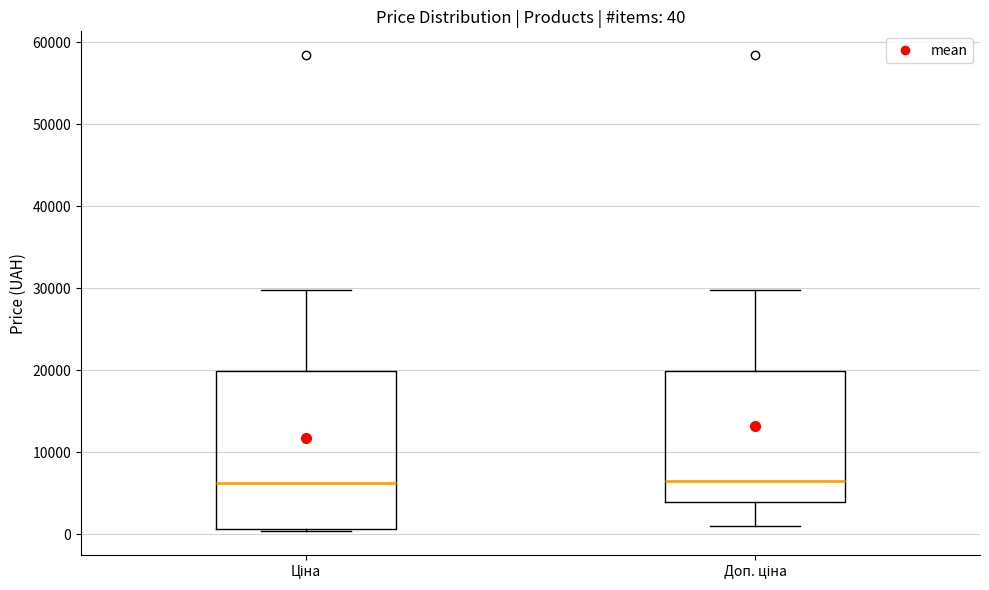

Comparing the boxes themselves (not the whiskers), which one is the tallest?

Ціна